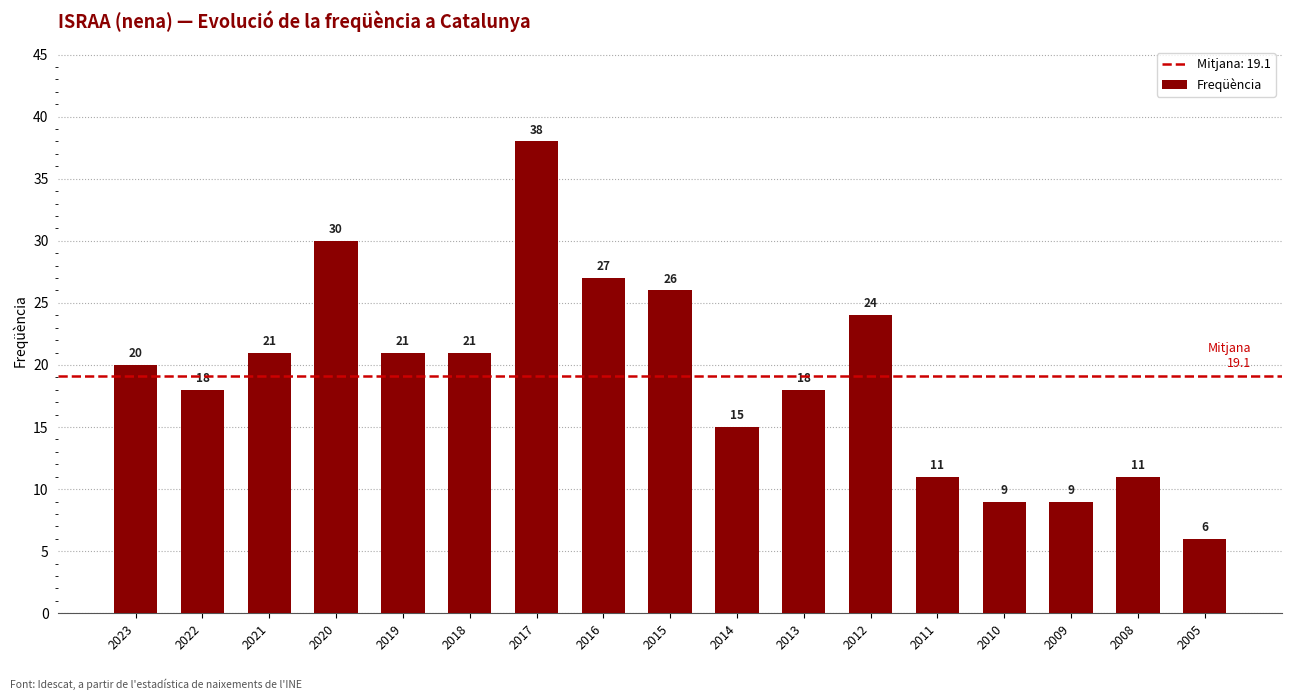

True or false: the data shows 10 at 2023.

False